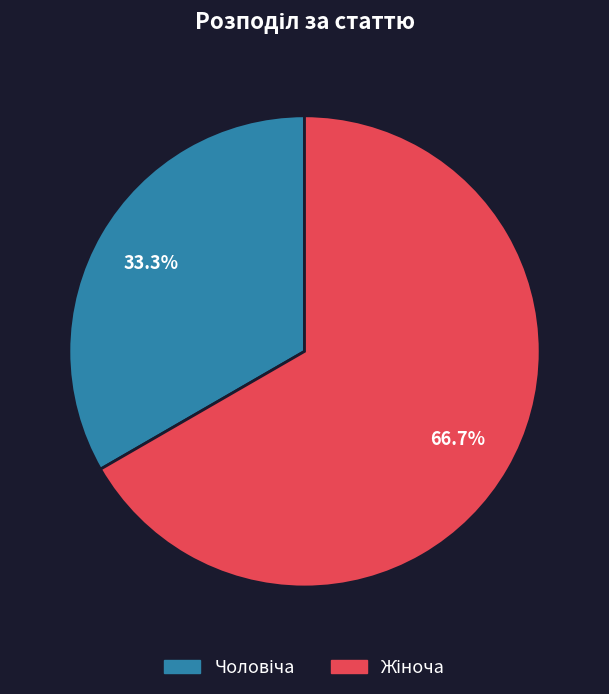

Does any single category account for the majority?

Yes